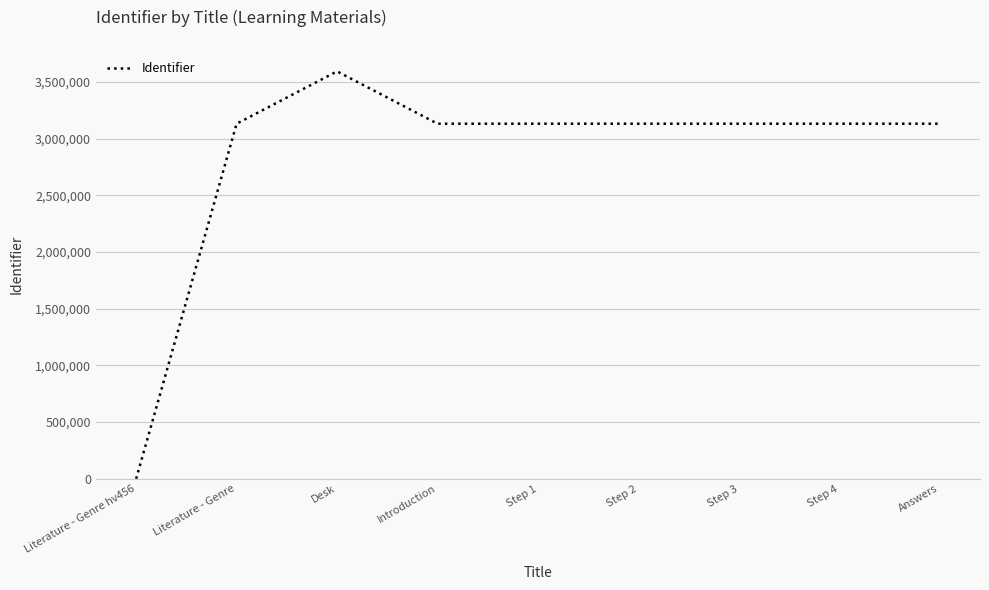

Is it true that the value at Step 4 is 1612163?

False